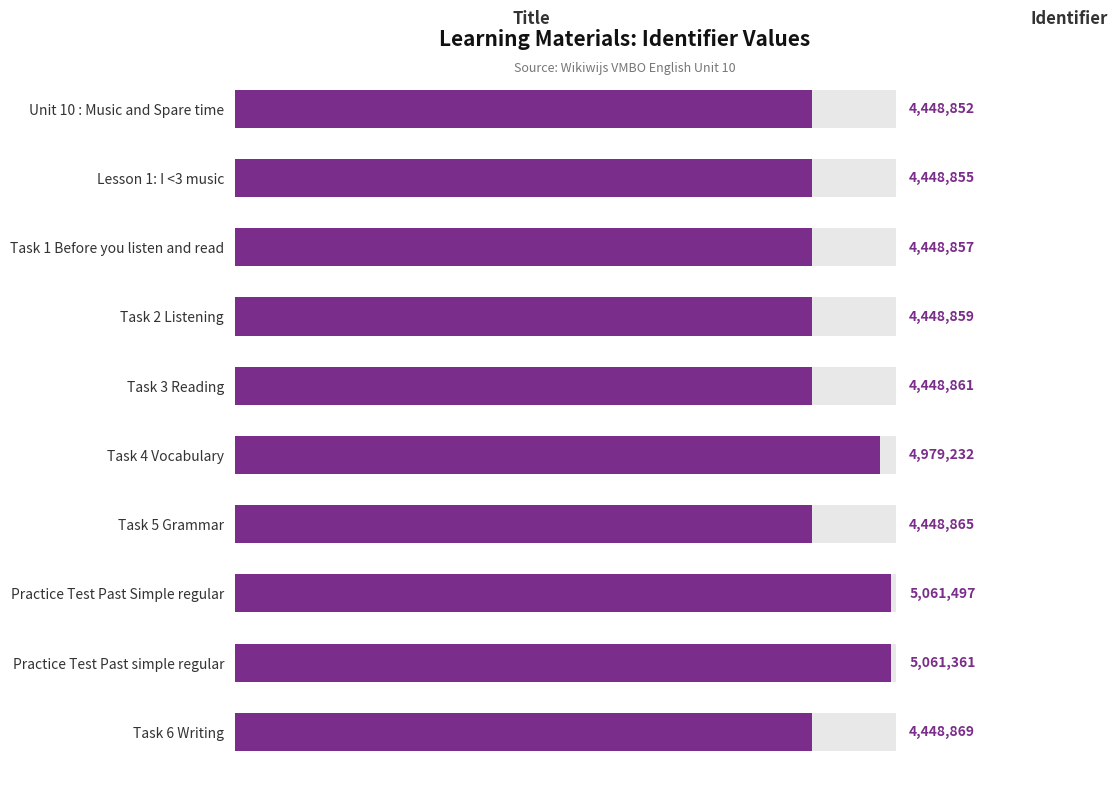

Between Task 6 Writing and Lesson 1: I <3 music, which is larger?

Task 6 Writing